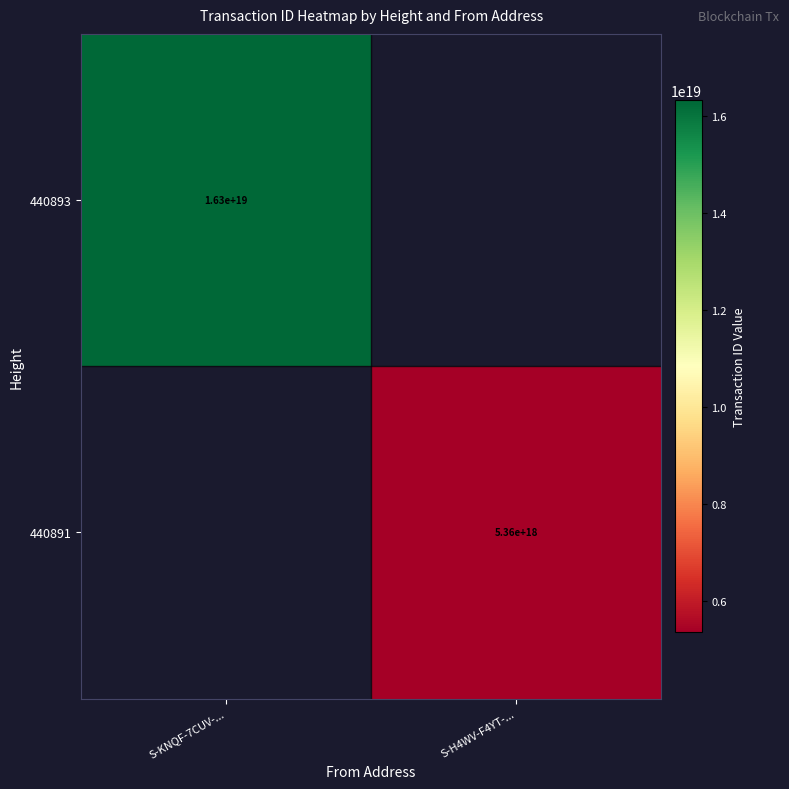

Is it true that 440893 equals 16300000000000000000 at S-KNQF-7CUV-...?

True